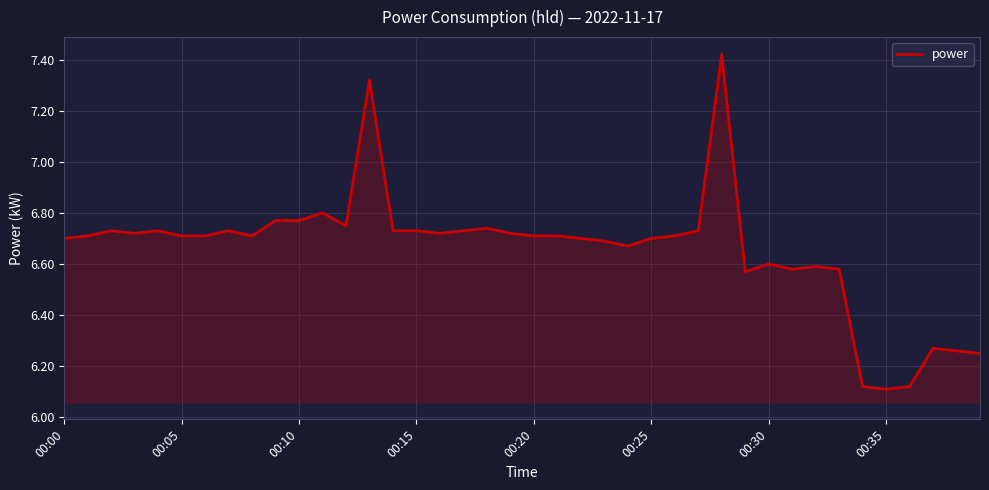

What is the difference between the maximum and minimum values?

1.3